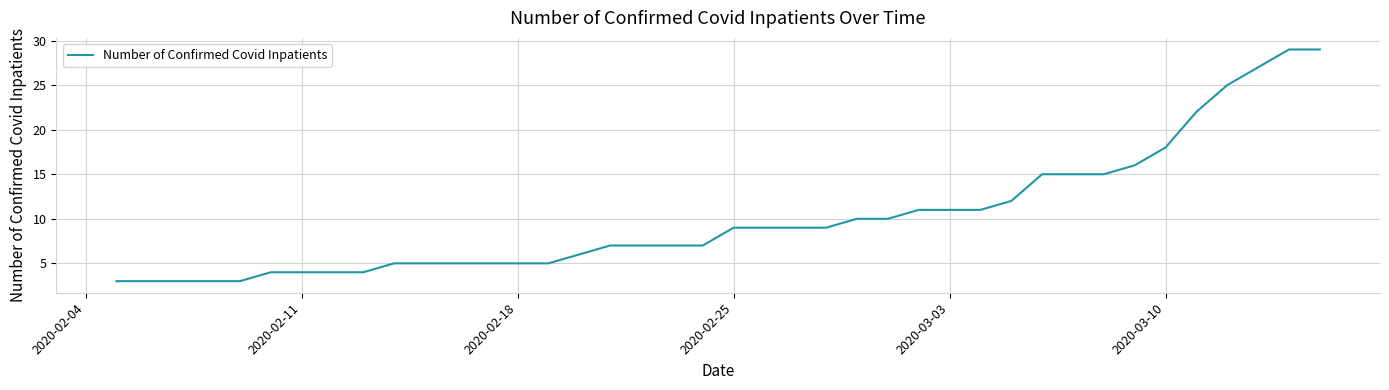

What is the smallest value displayed?

3